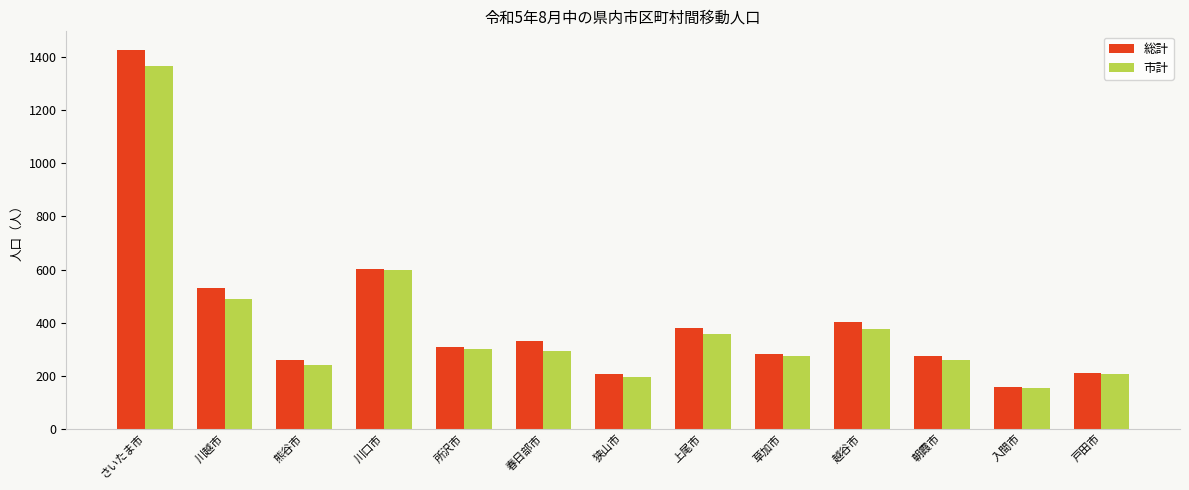

What is the sum of all 市計 values?

5096